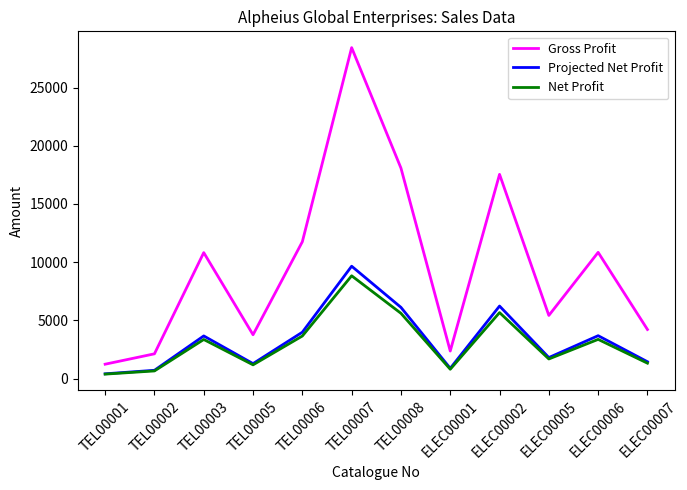

What is the greatest value displayed?

28423.0